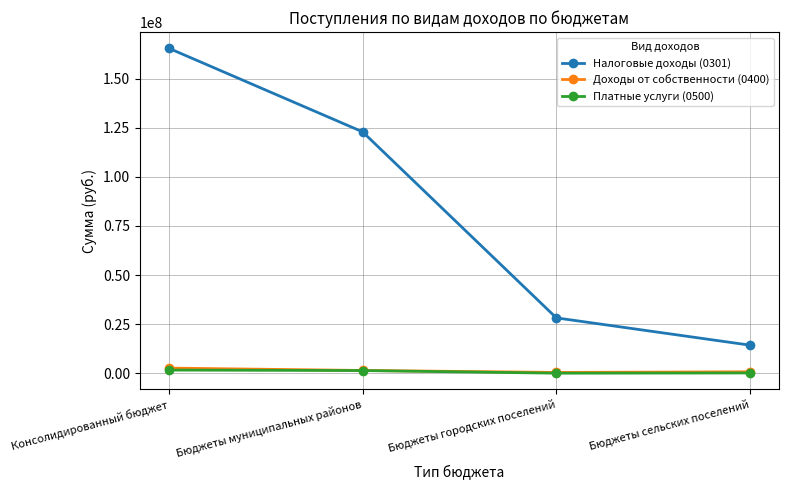

What is the label of the 2nd point from the right?

Бюджеты городских поселений